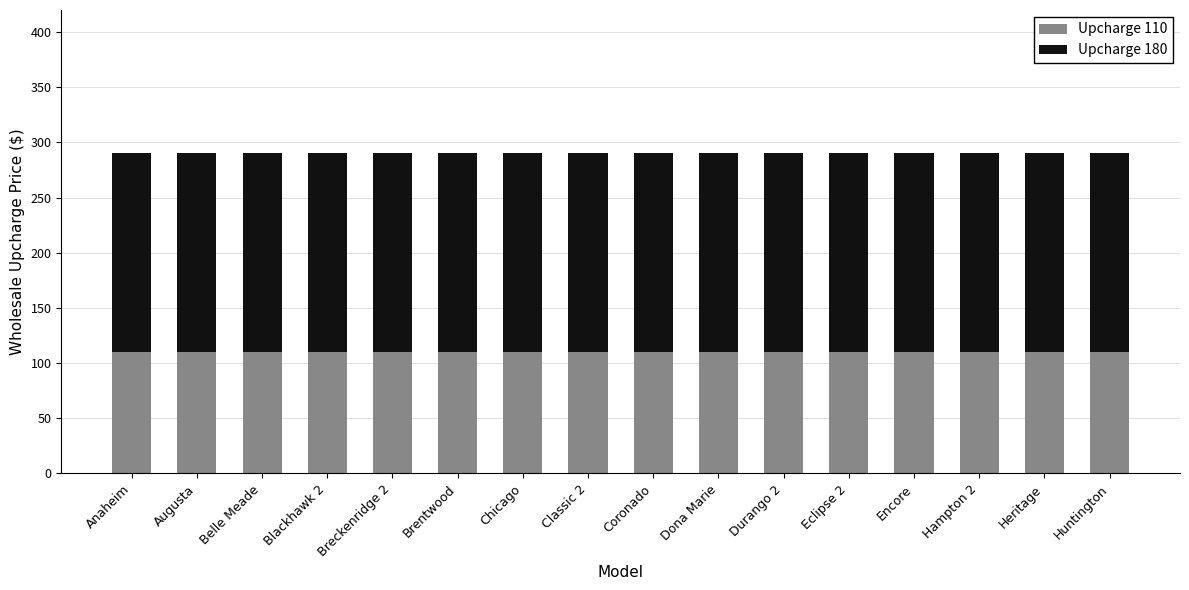

True or false: Upcharge 110 has a value of 150 at Heritage.

False